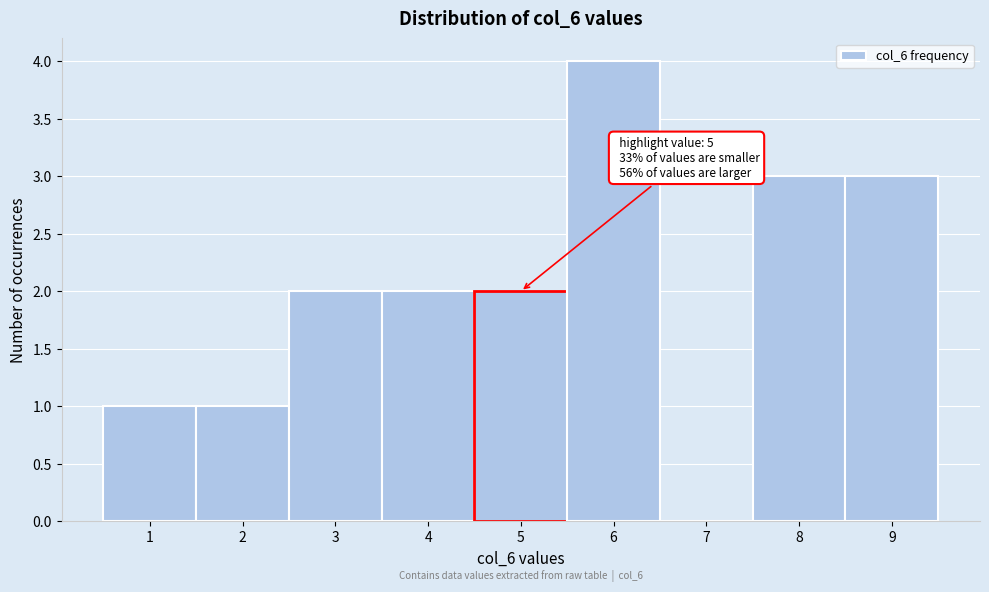

Which range on the x-axis has the tallest bar?

5.5 to 6.5